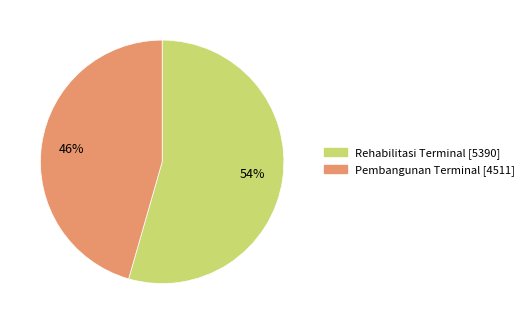

Which slice represents more than half of the pie?

Rehabilitasi Terminal